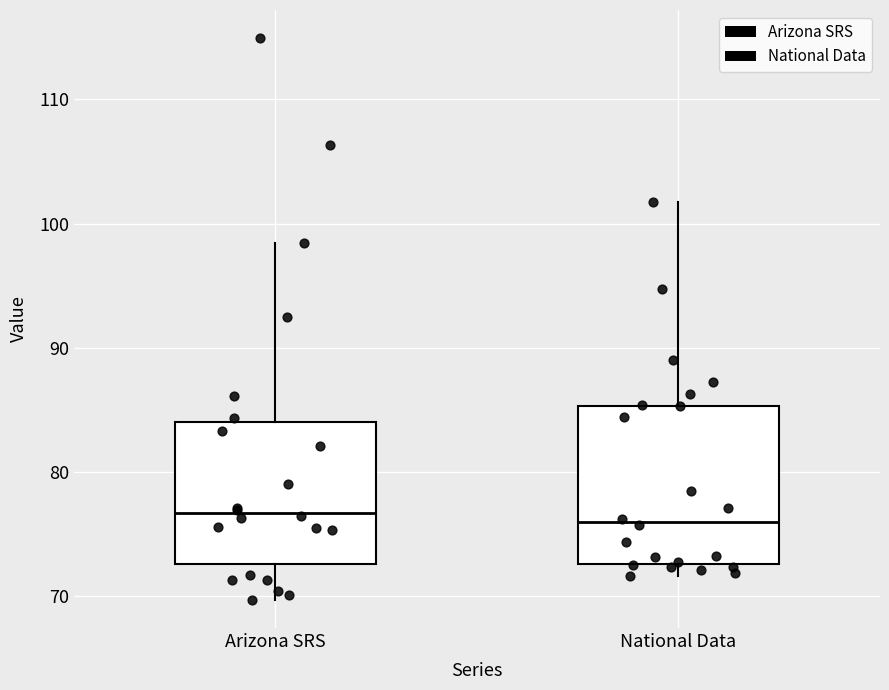

Reading left to right, read every box against the y-axis: the position of its median line, the range the box covers, and the ends of its whiskers. The values are not printed on the chart, so give them approximately, as read against the axis.

Arizona SRS: median 77, box 73 to 84, whiskers 70 to 98
National Data: median 76, box 73 to 85, whiskers 72 to 102